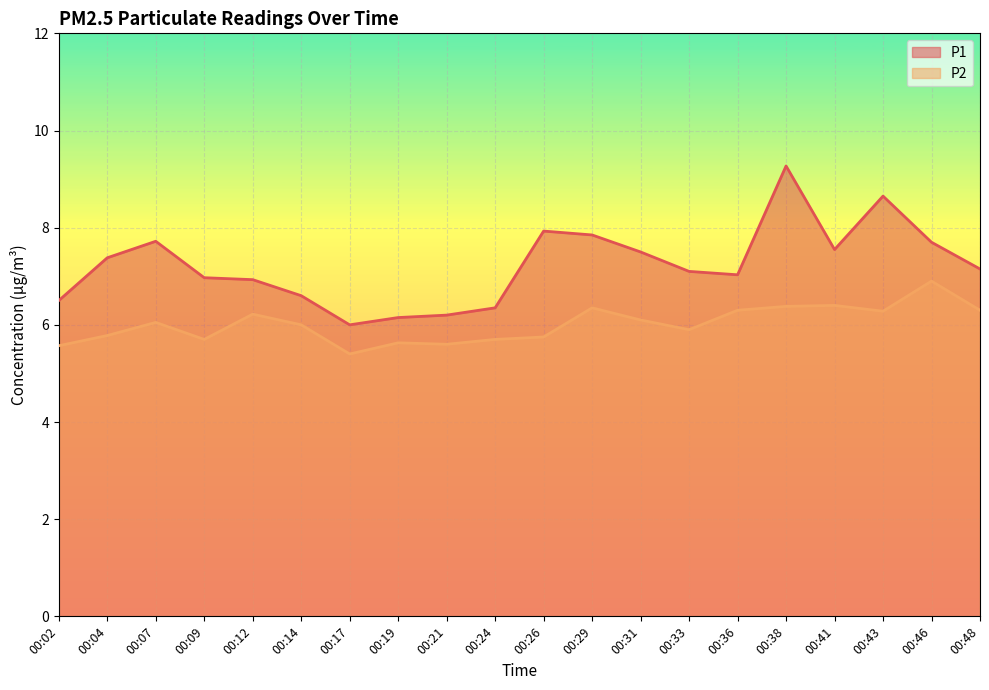

What is the smallest value displayed?

5.4